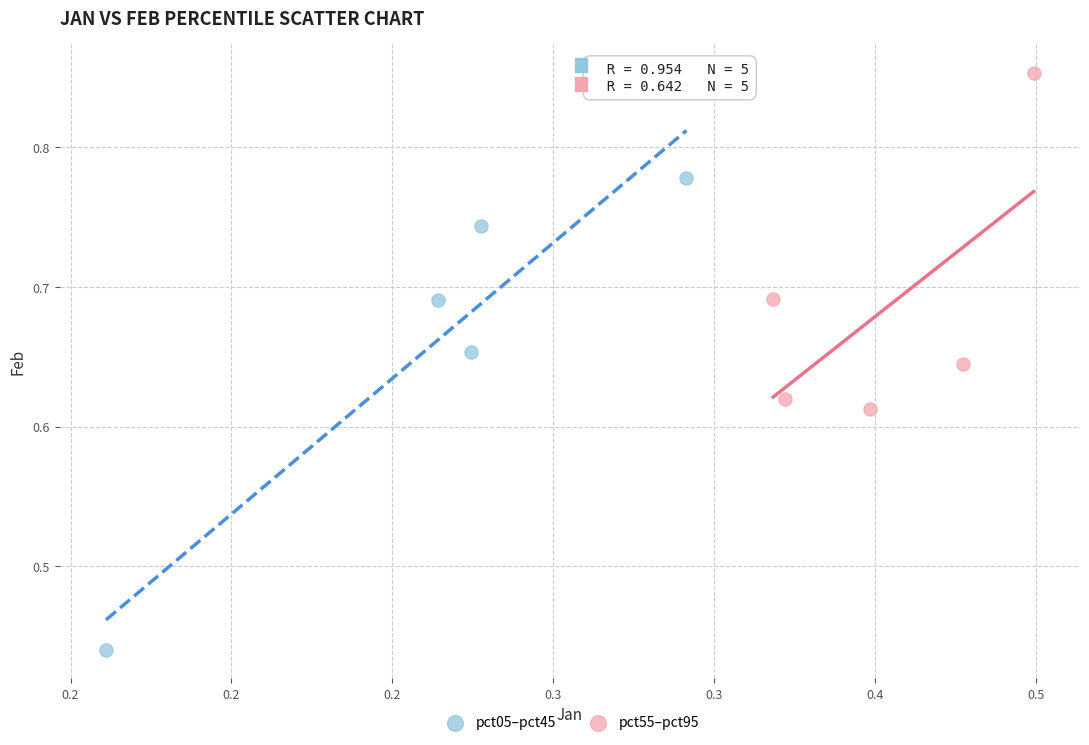

Which series has the largest Y range (max minus min)?

pct05–pct45